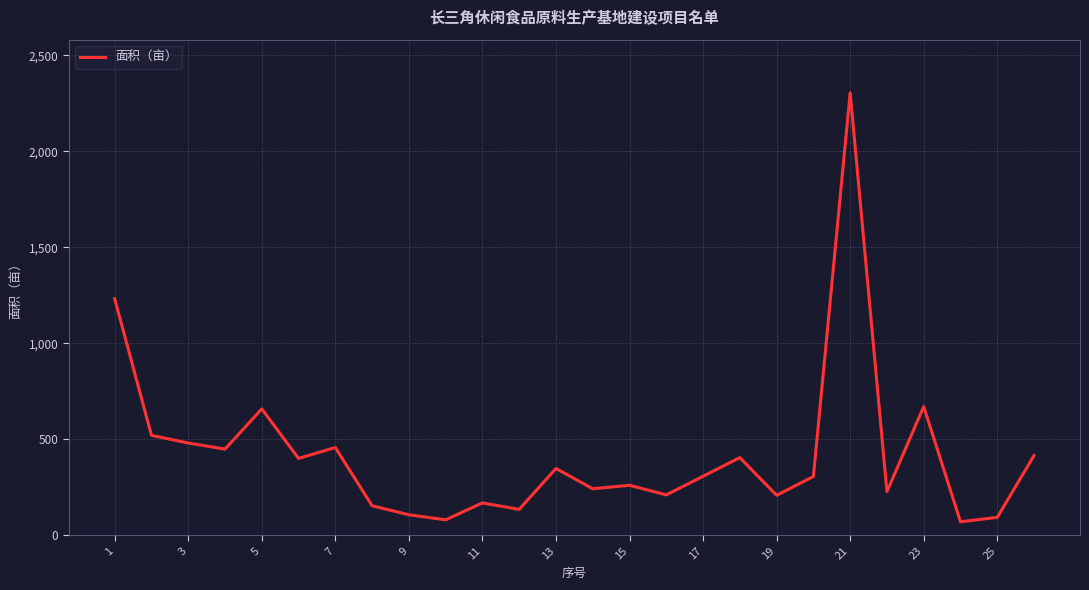

What is the smallest value displayed?

70.0